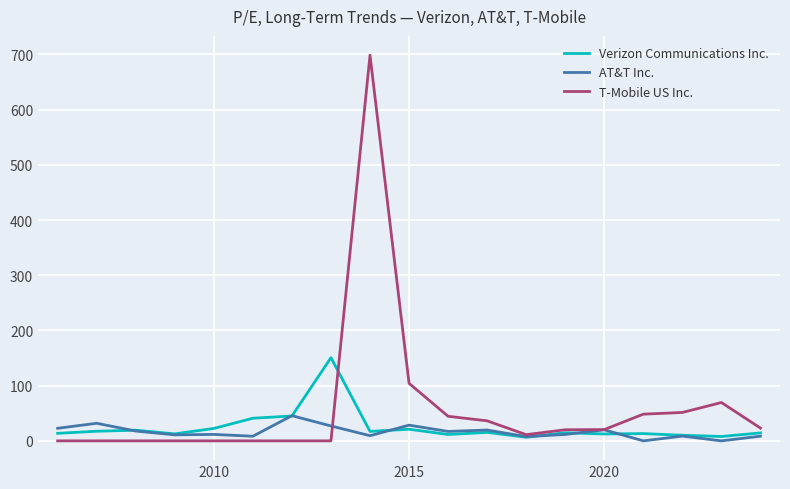

What is the maximum value shown in the chart?

698.6